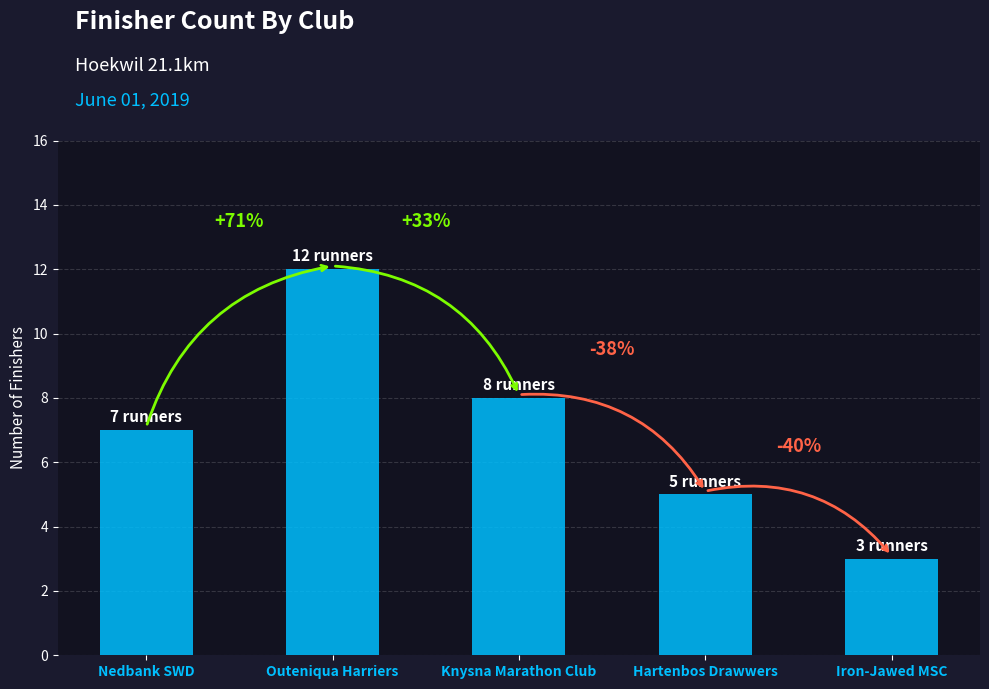

Reading left to right, extract all data points from this chart.

Nedbank SWD=7	Outeniqua Harriers=12	Knysna Marathon Club=8	Hartenbos Drawwers=5	Iron-Jawed MSC=3